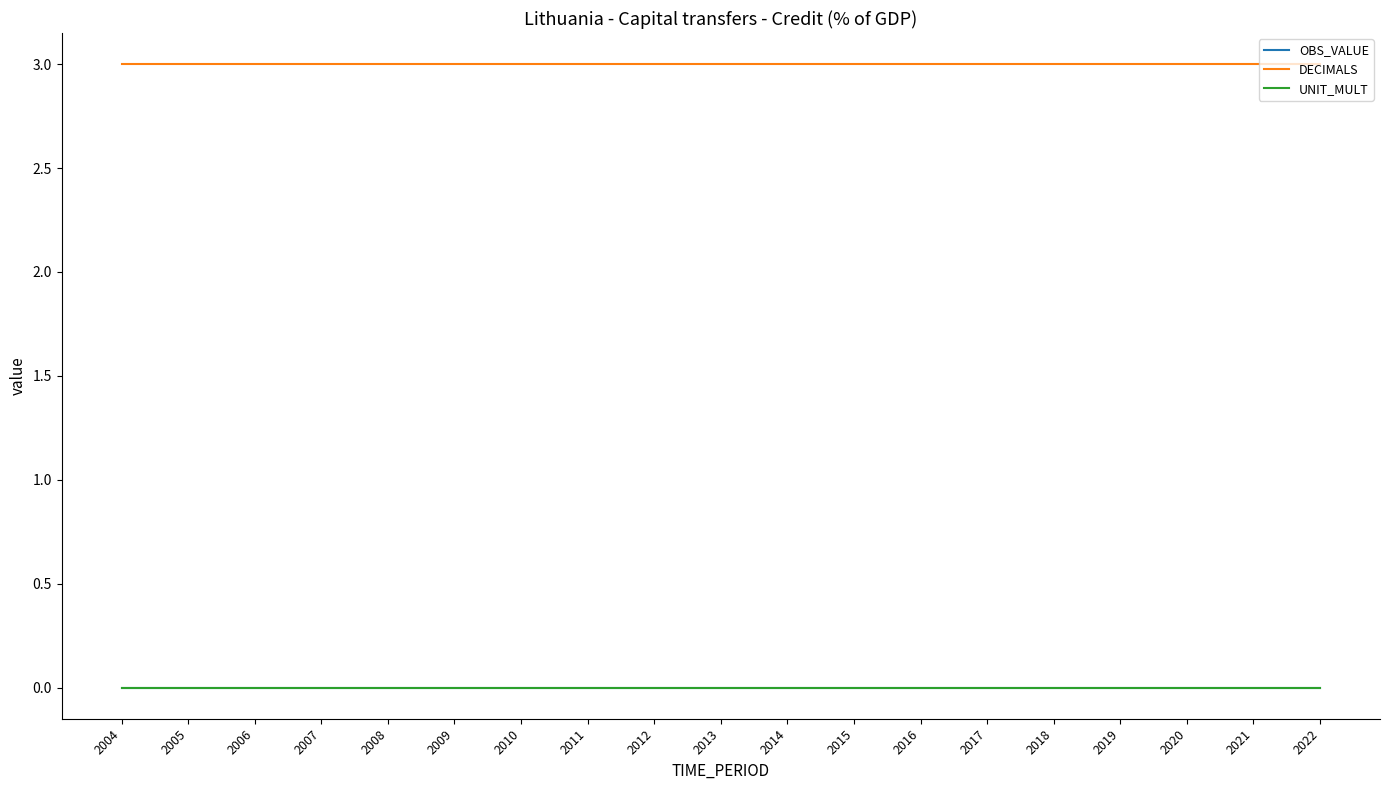

Does the chart display data point markers on the line(s)?

No